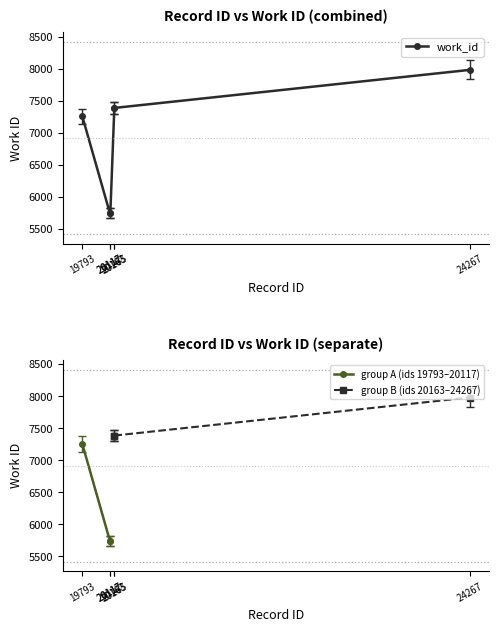

The value at 24267 is 10518. True or false?

False